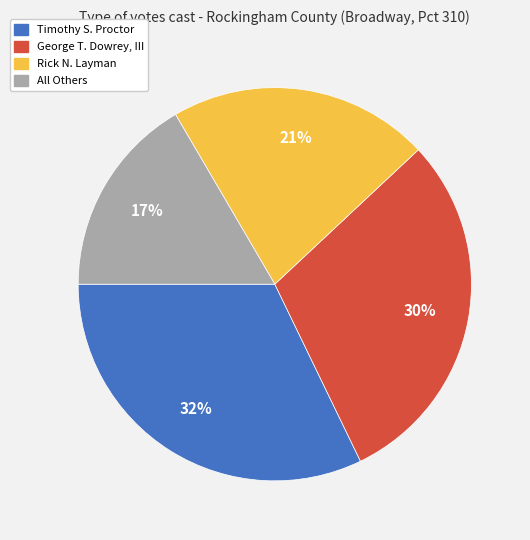

How many slices are in this pie chart?

4